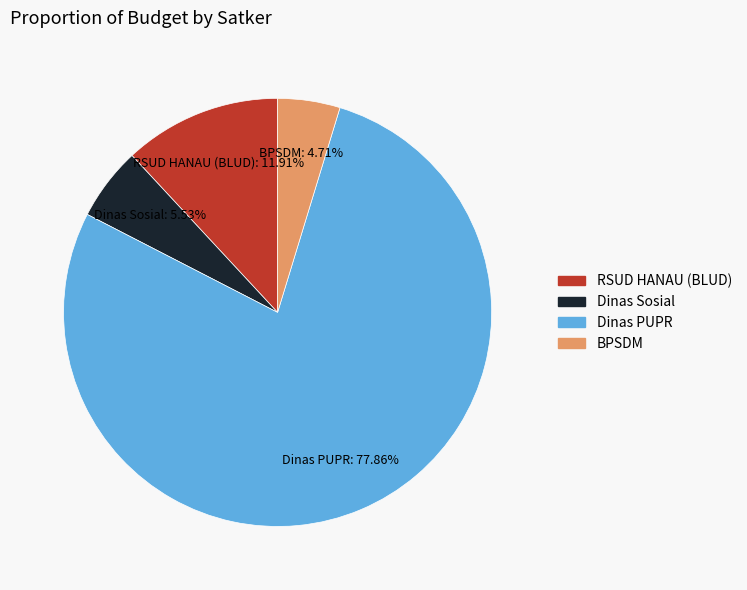

Is there any slice that represents more than half of the pie?

Yes